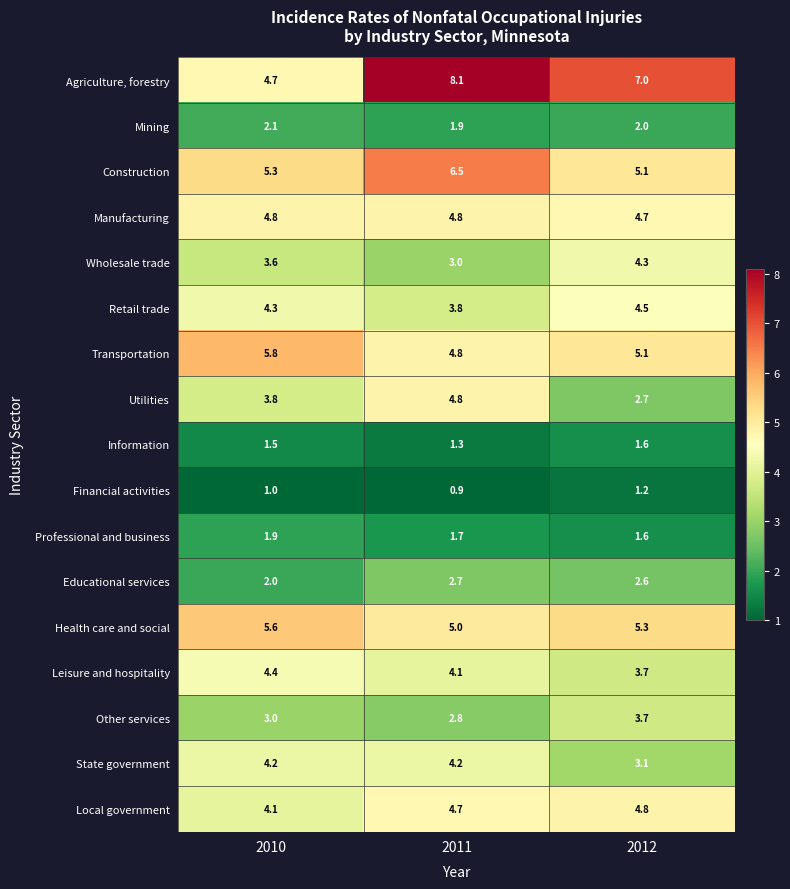

Is it true that Manufacturing equals 4.7 at 2012?

True